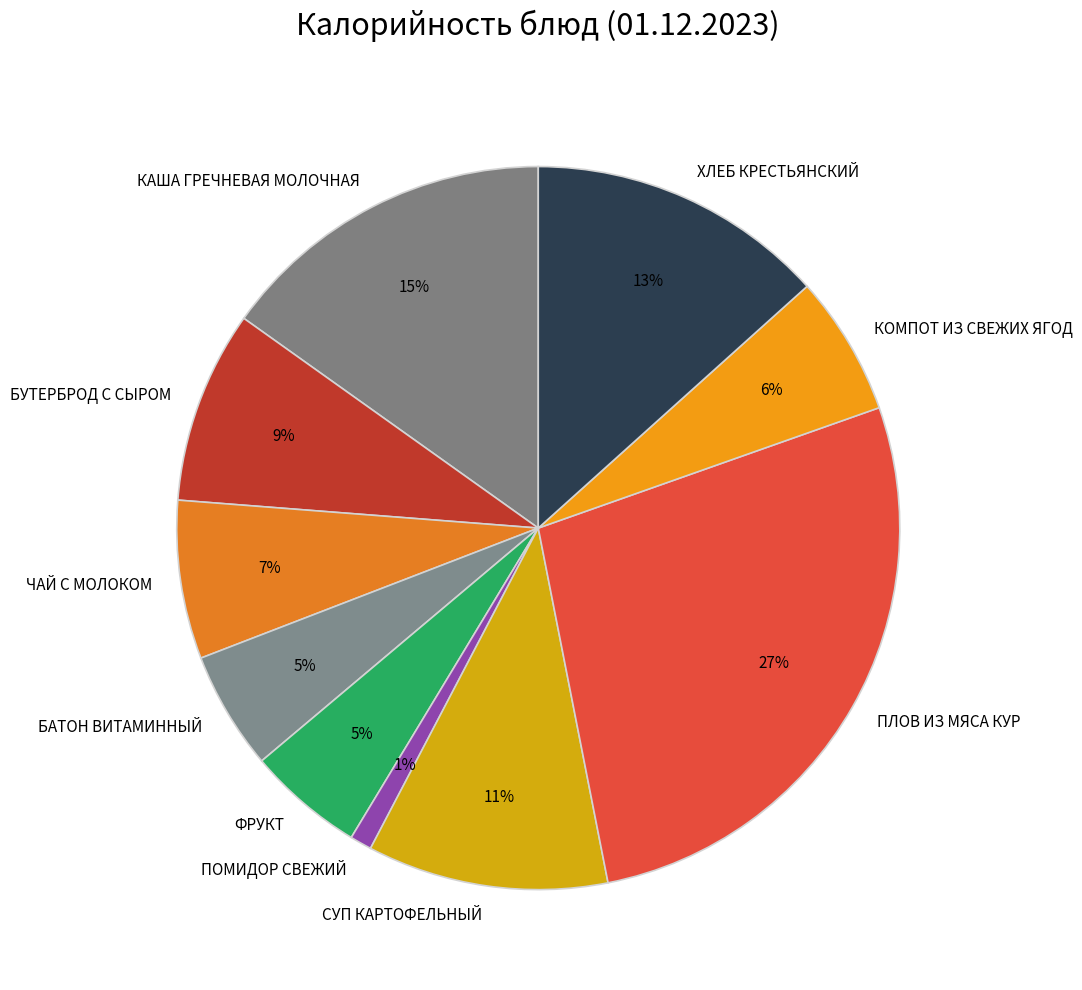

To the nearest percent, what is the difference between the largest and smallest slice percentages?

26%